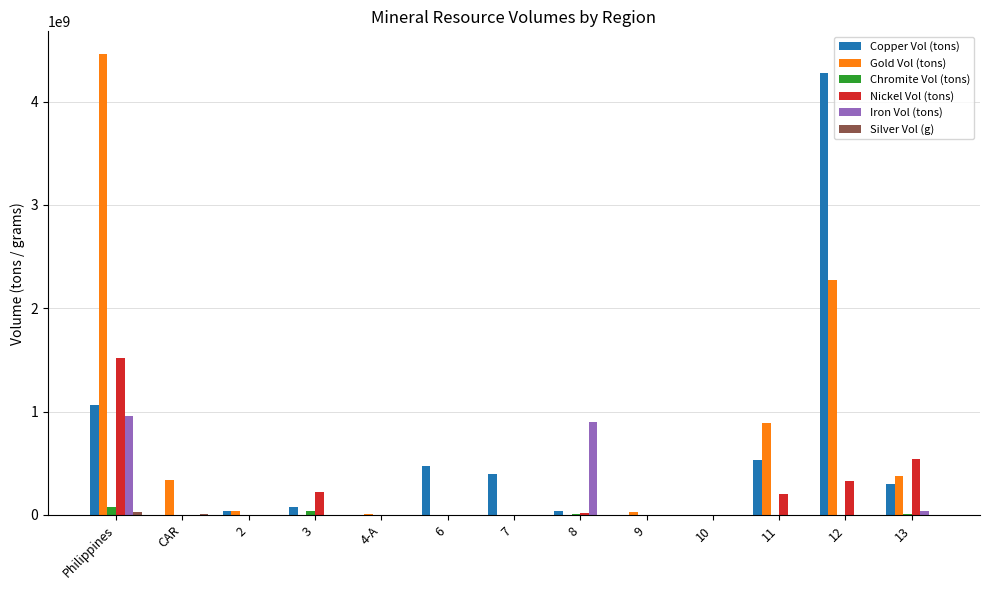

The value of Iron Vol (tons) at Philippines is 270280263.2. True or false?

False